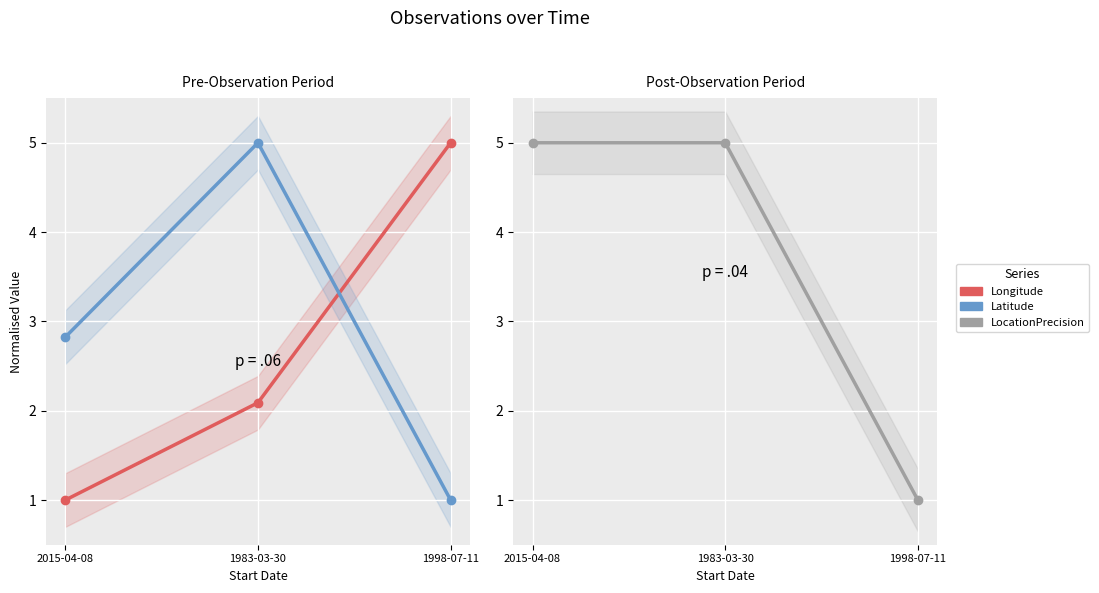

What is the value of the Latitude point at the 2nd from the left?

5.0